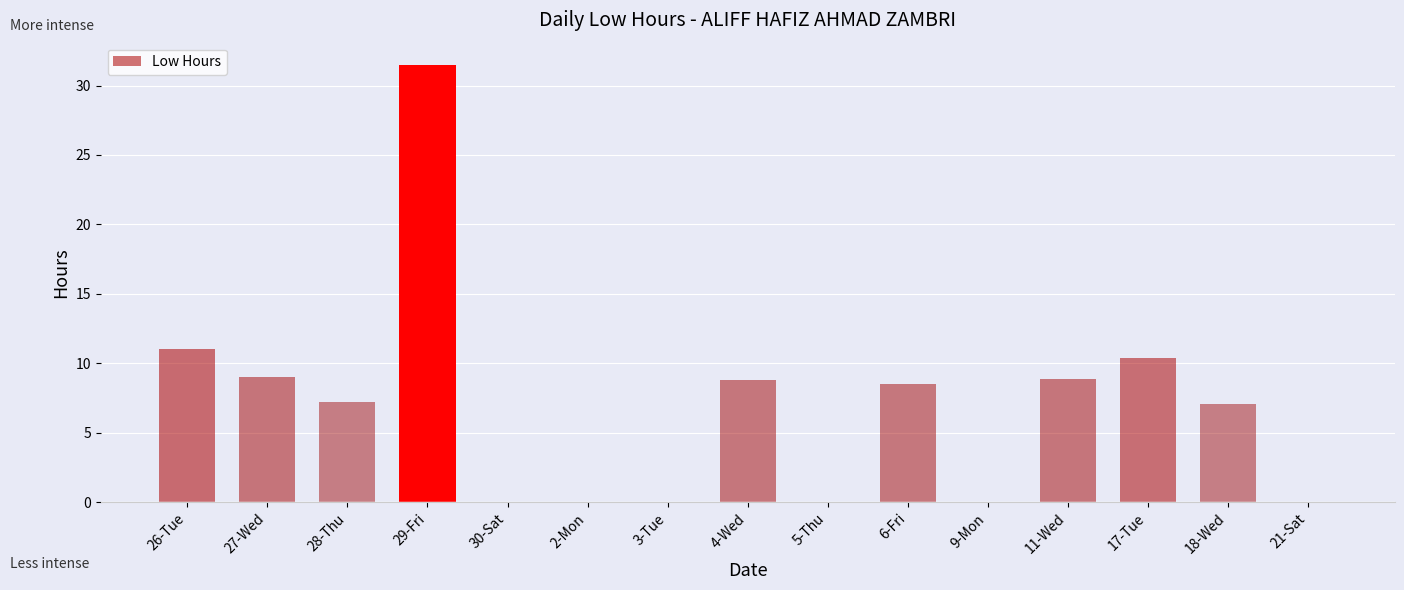

Count the number of data series in this chart.

1